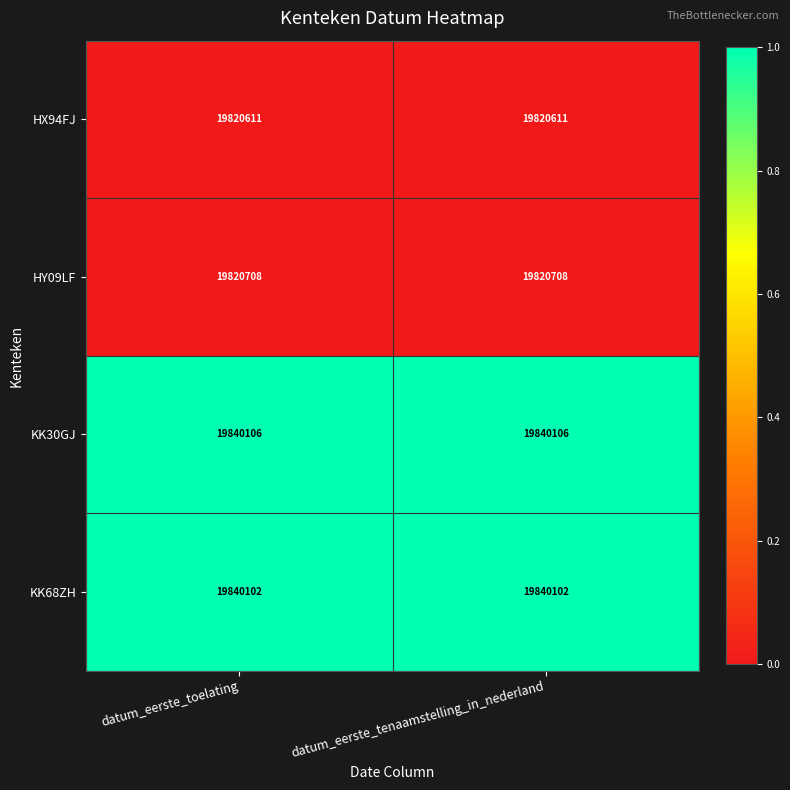

Which series has the largest total across all categories?

KK30GJ